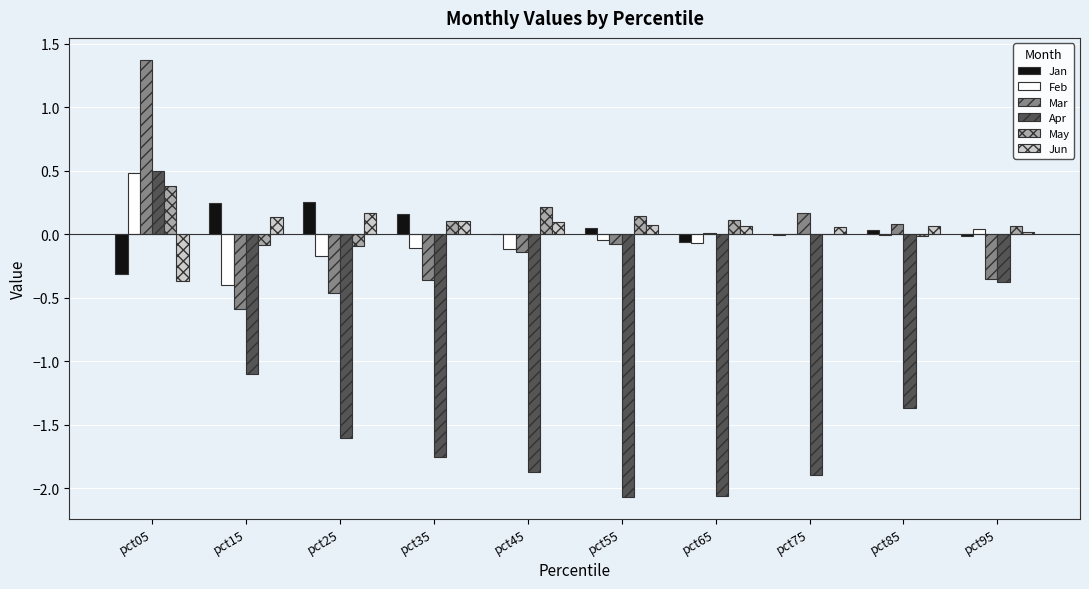

At which category is the sum across all series the highest?

pct05